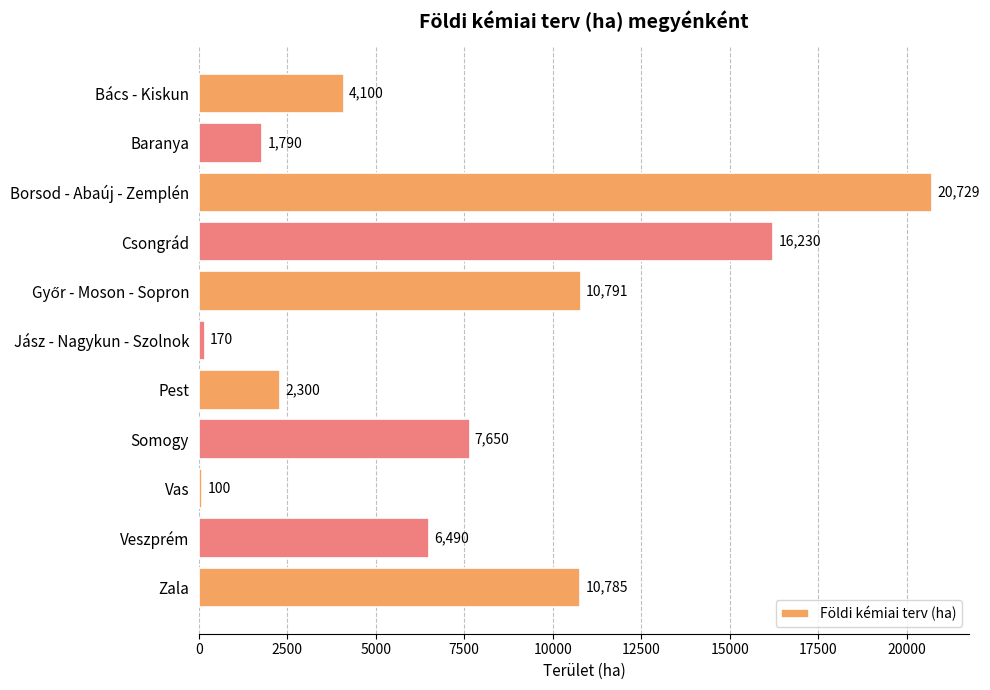

What is the value of the 8th bar from the top?

7650